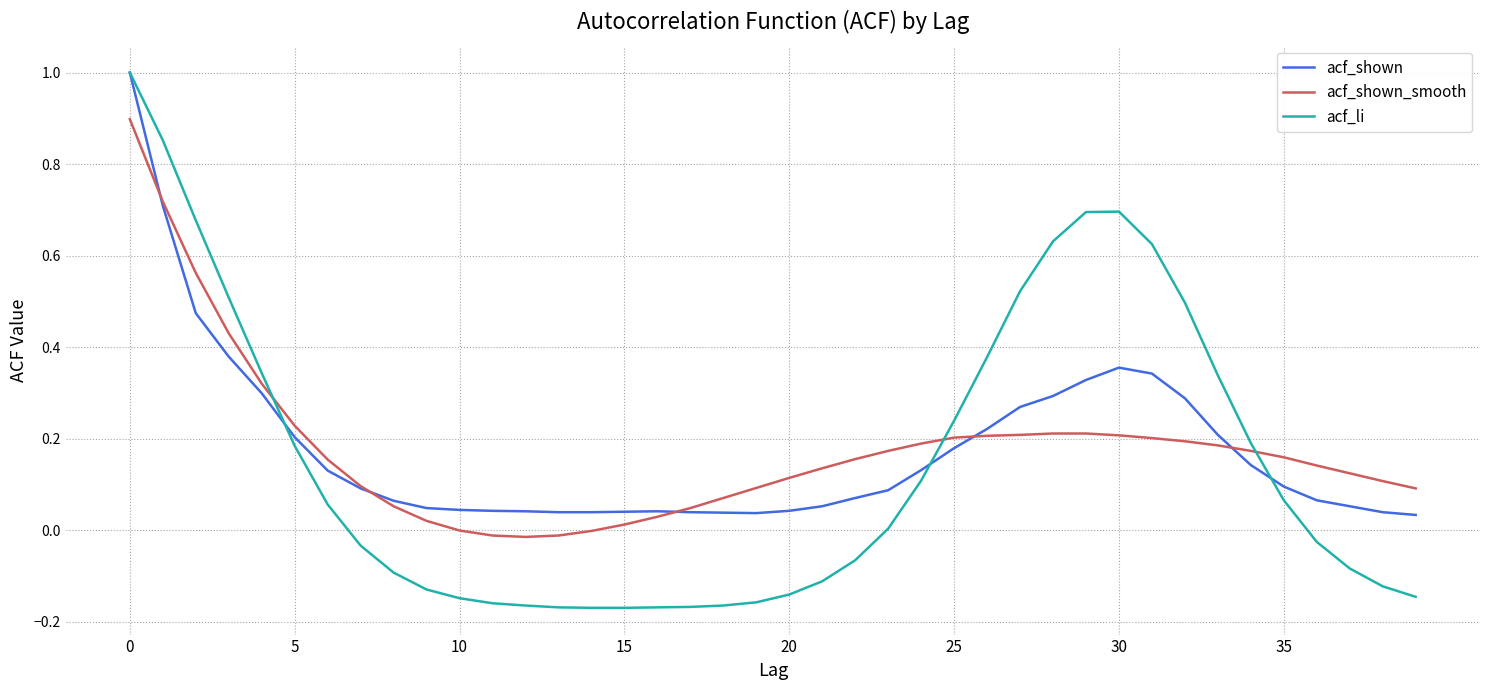

True or false: acf_li and acf_shown_smooth cross at least once.

True